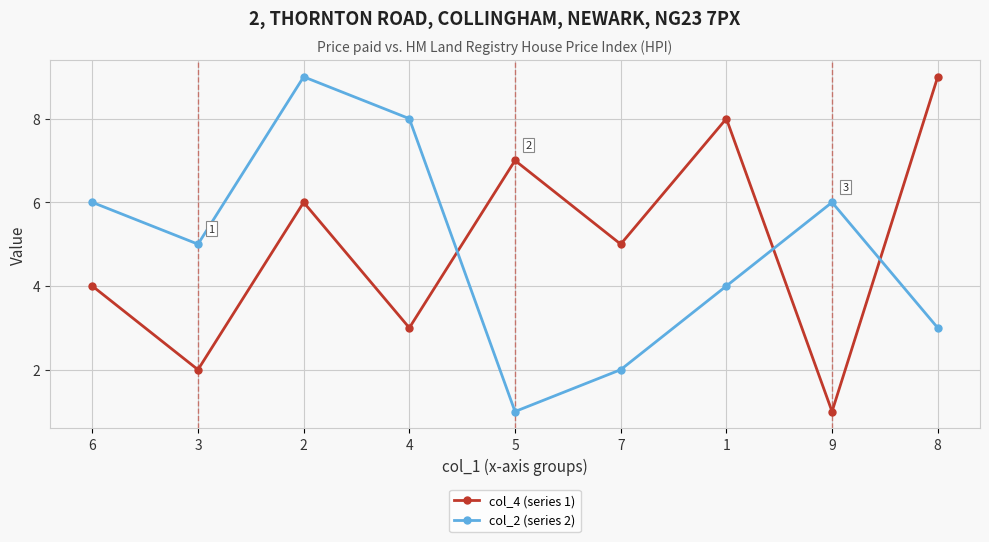

Does the chart have visible grid lines?

Yes